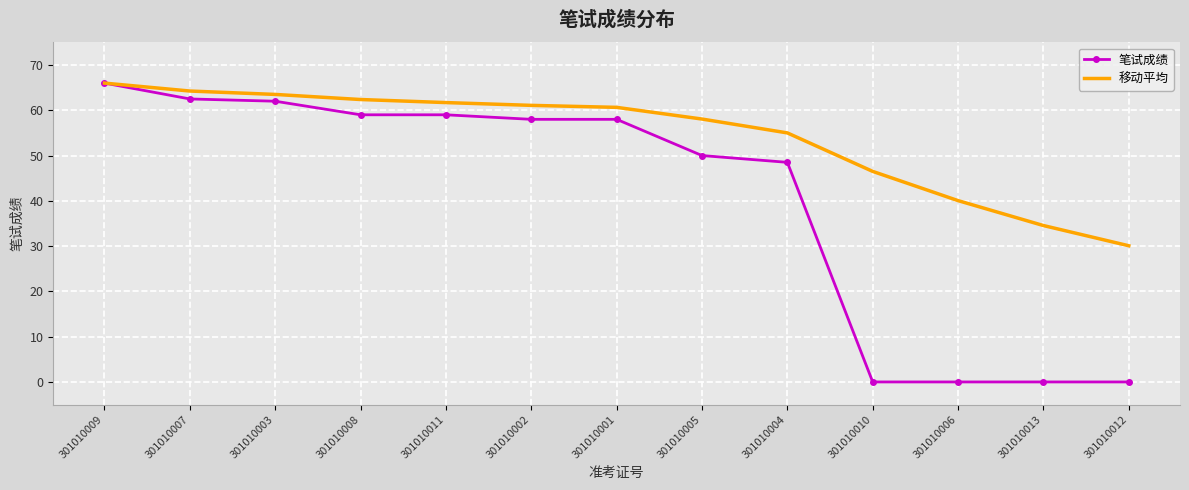

What is the difference between the maximum and second lowest values in the 笔试成绩 series?

66.0